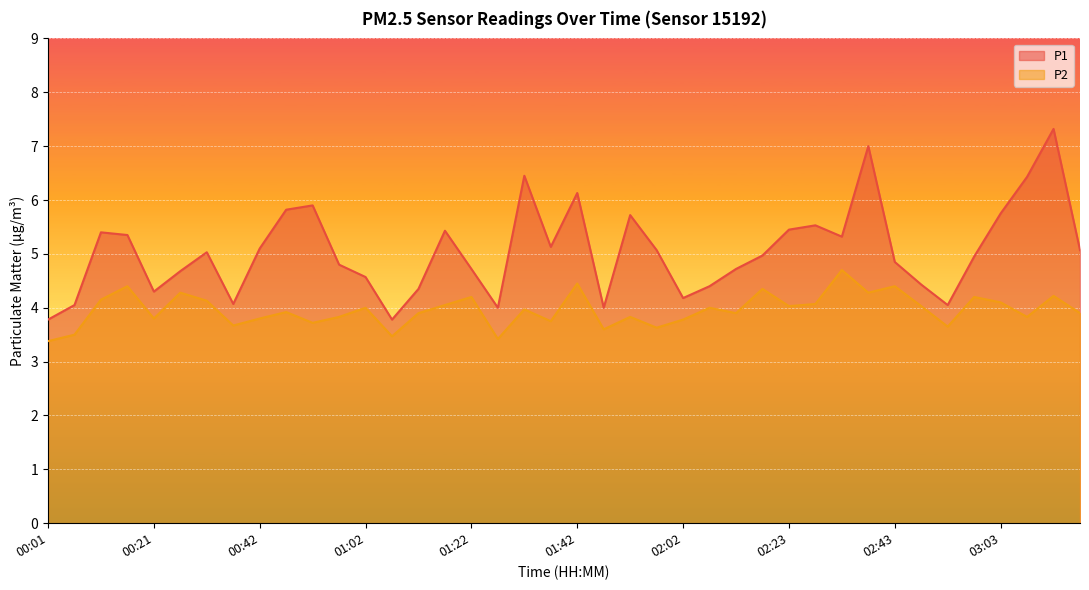

The P2 series shows 3.8 at 03:08. True or false?

True